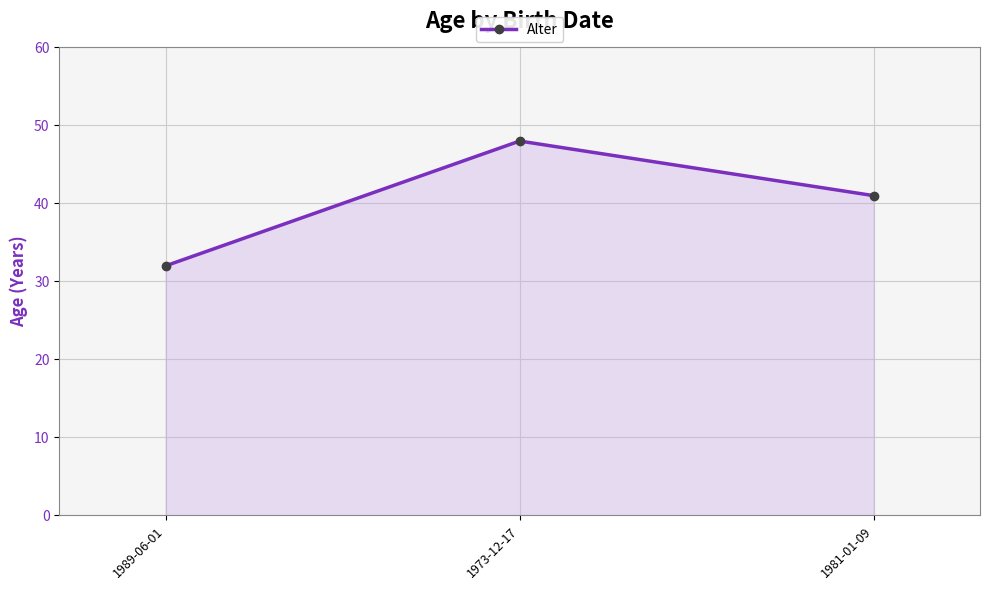

Reading left to right, what are all the values shown in this chart?

1989-06-01=32	1973-12-17=48	1981-01-09=41